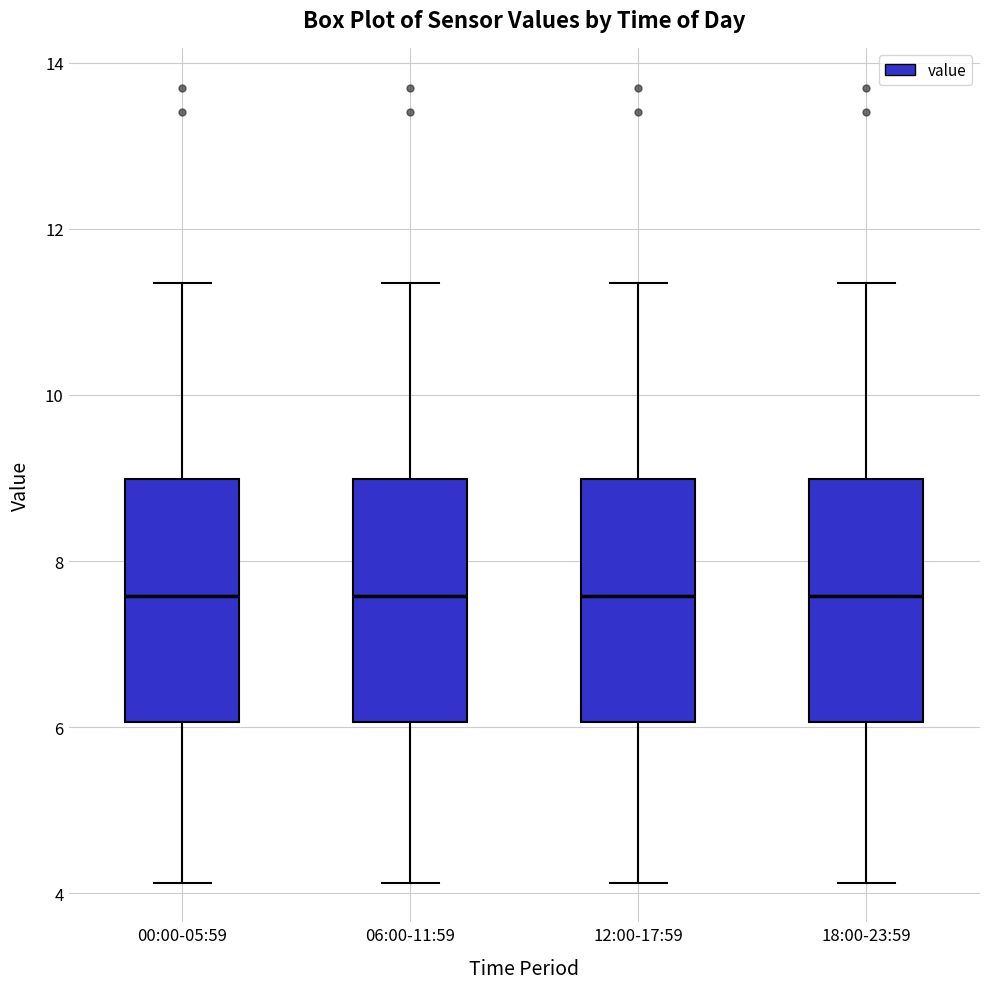

Where does the upper whisker of the box for 00:00-05:59 end on the y-axis? The values are not printed on the chart, so give them approximately, as read against the axis.

11.4